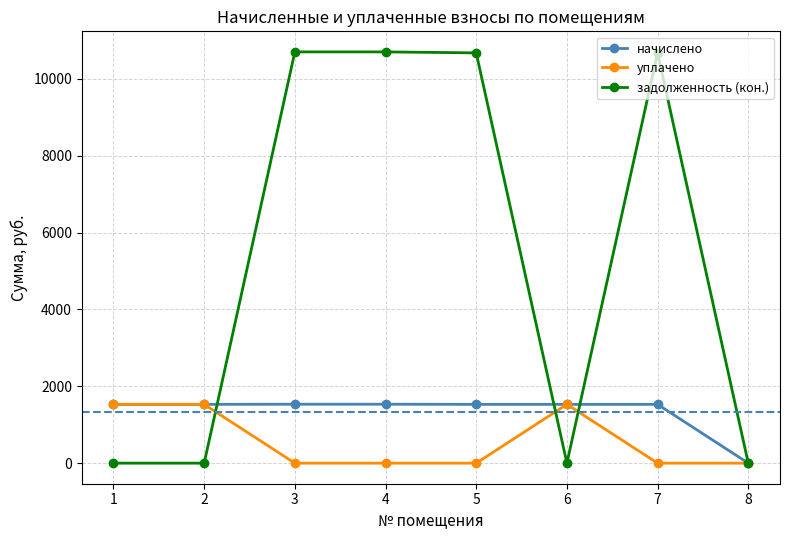

What is the value of the задолженность (кон.) point at the 7th from the left?

10673.8